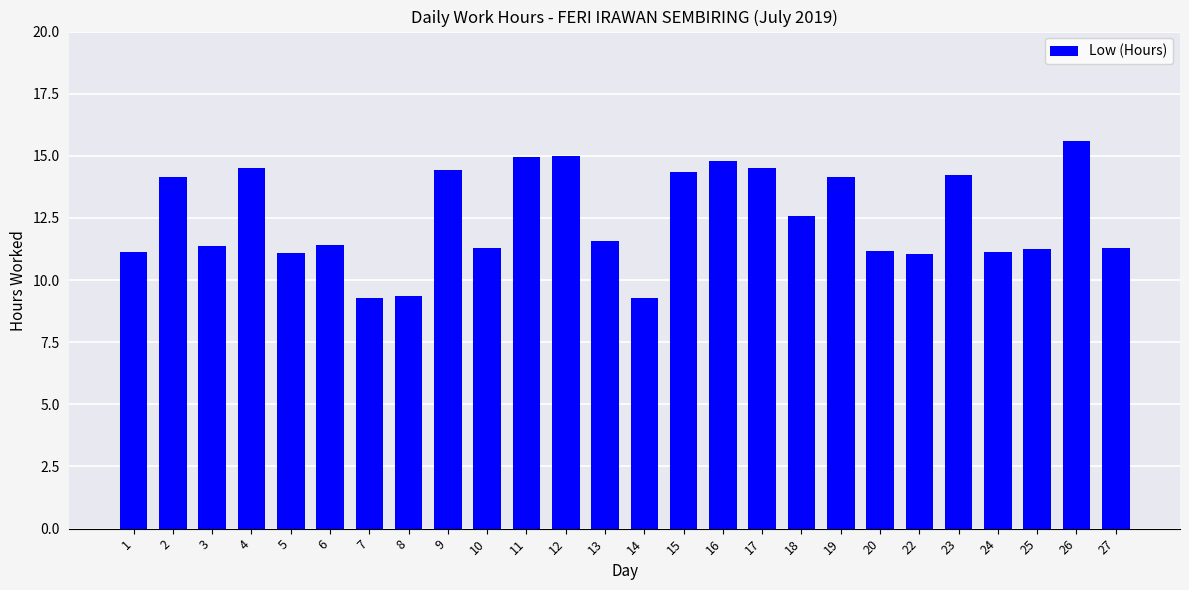

The value at 6 is 11.4. True or false?

True